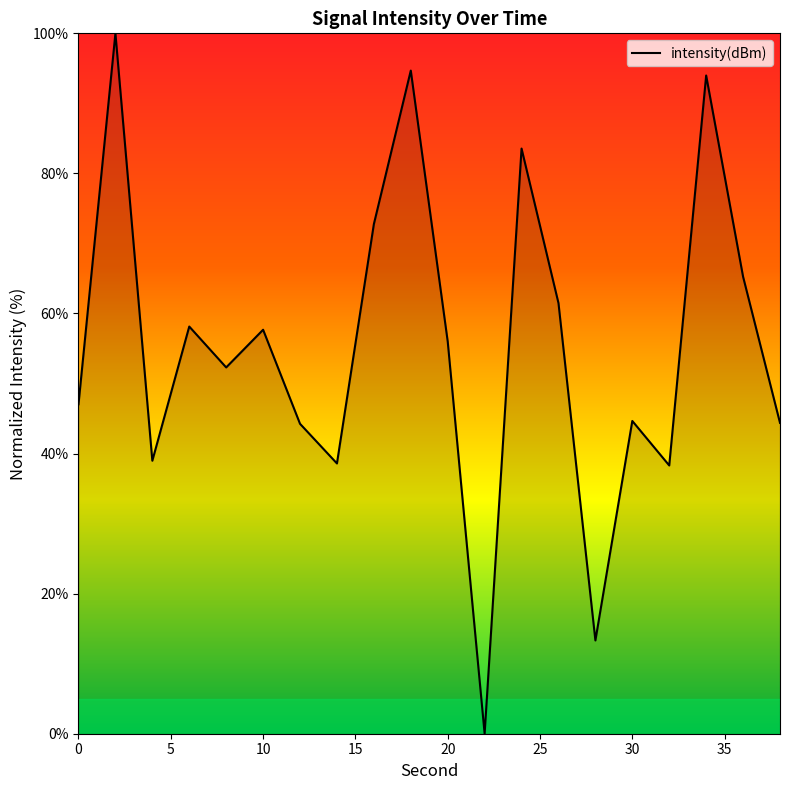

Count the number of data series in this chart.

1